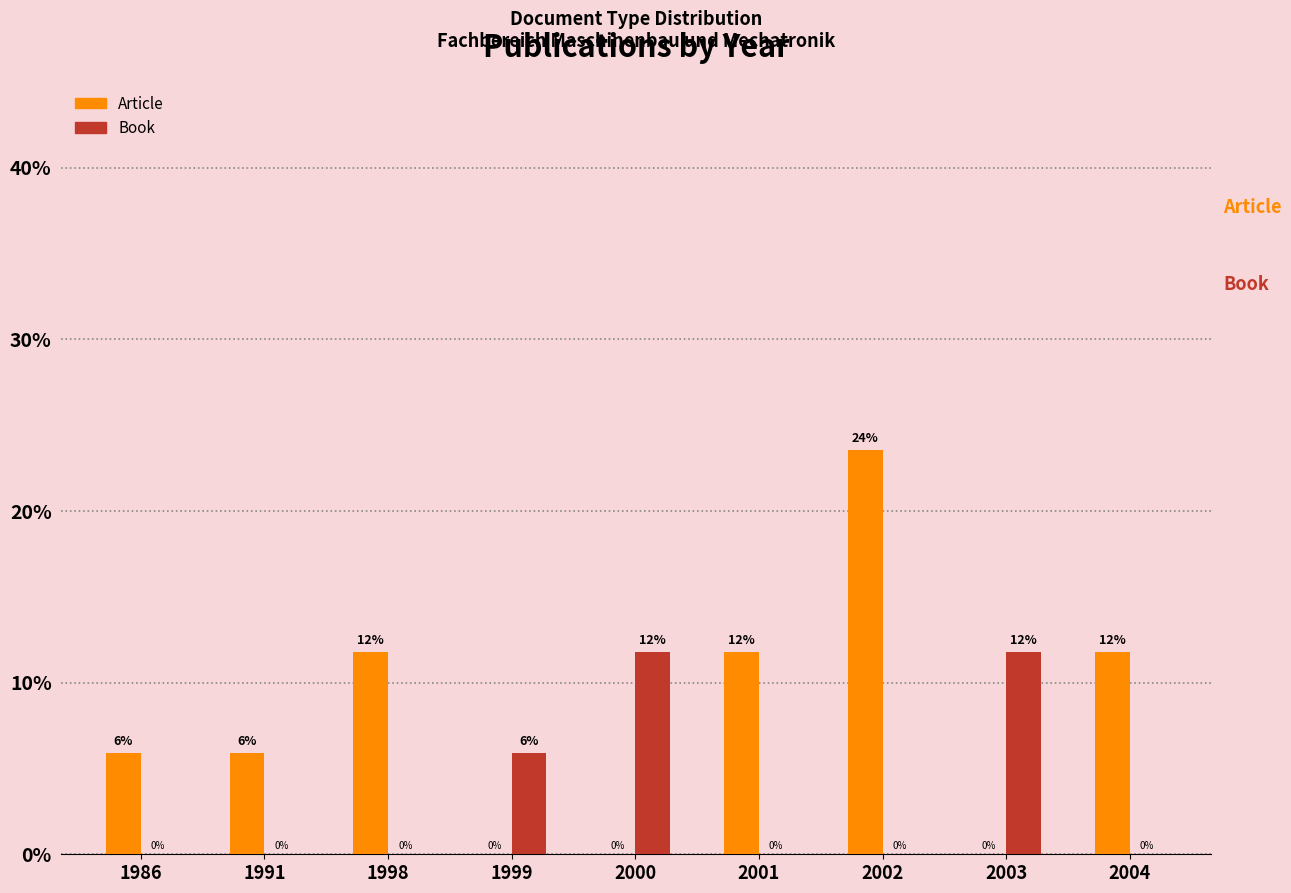

Where does the Article series first go above 5?

1986